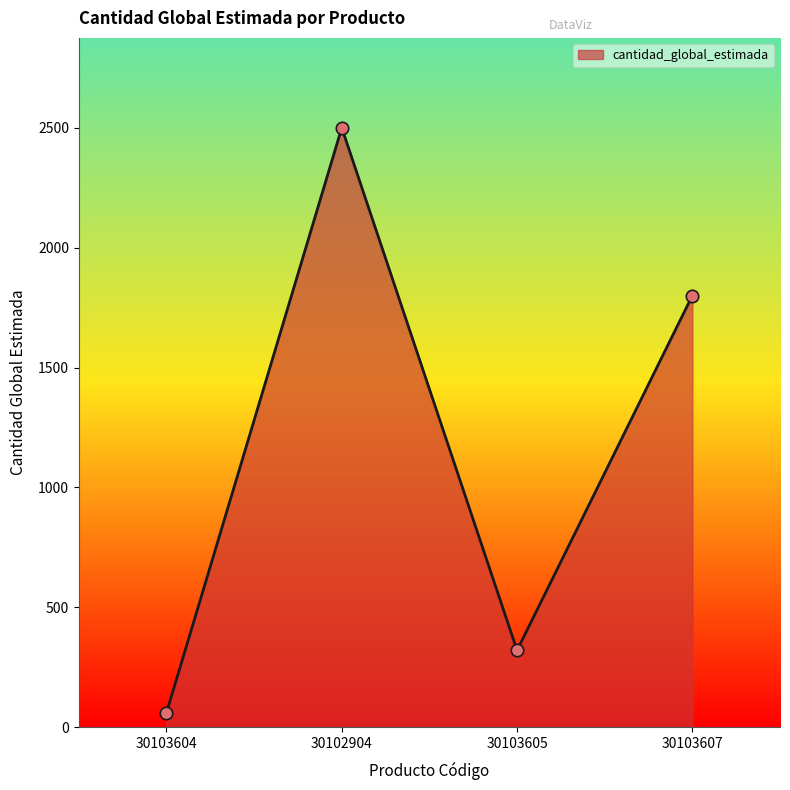

What is the change in value from 30103605 to 30103607?

+1480